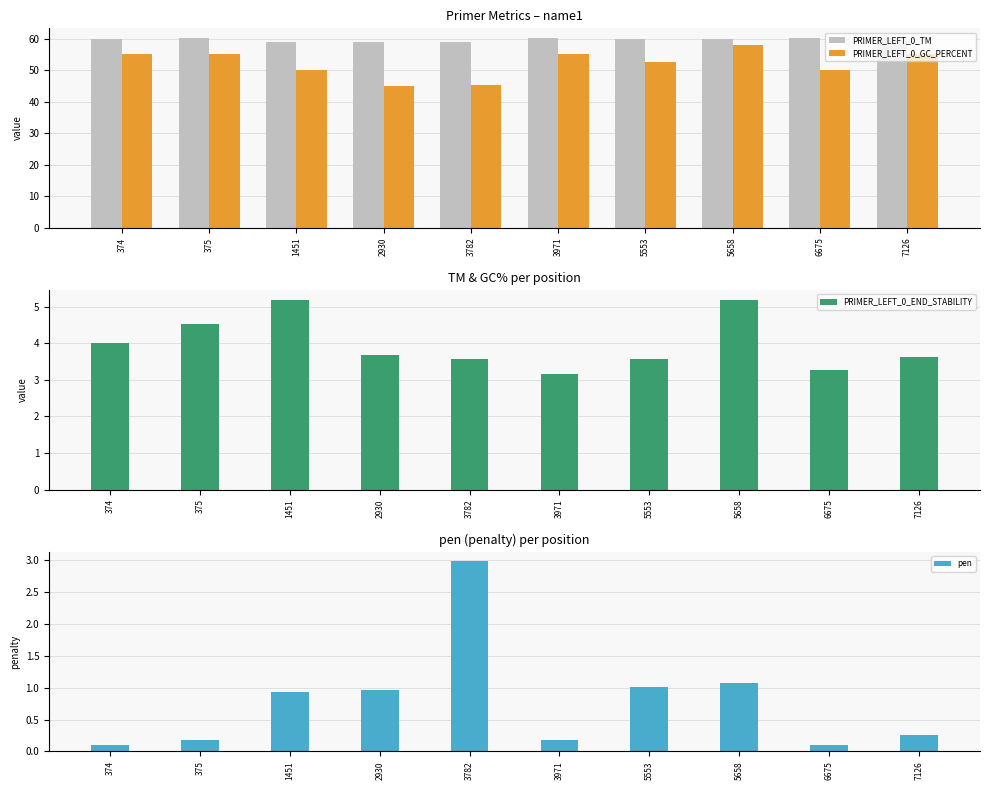

What is the value of the PRIMER_LEFT_0_TM bar at the 10th from the left?

60.3